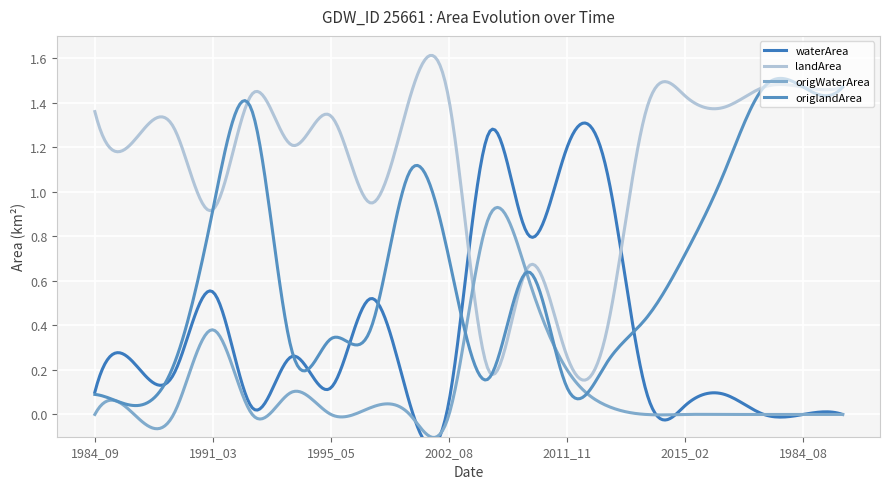

True or false: landArea has more than 2 points higher than both neighbors.

True